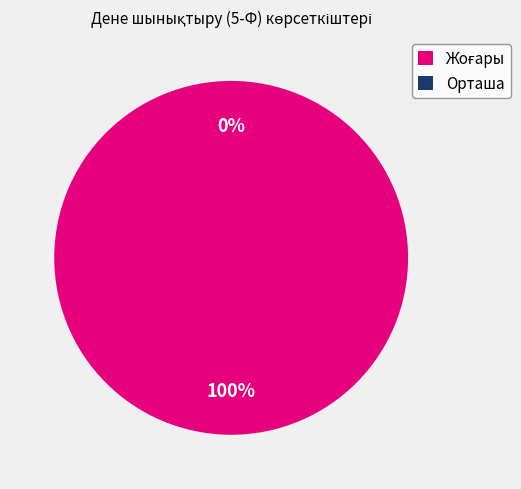

To the nearest percent, what is the difference between the Жоғары and Орташа slice percentages?

100%